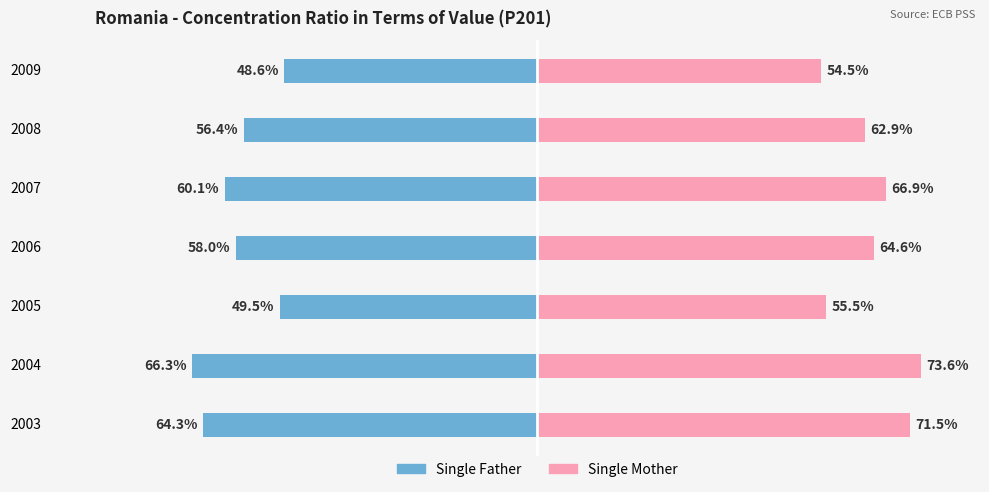

Reading left to right, transcribe all the data shown in this chart.

Single Father: -0.6	-0.7	-0.5	-0.6	-0.6	-0.6	-0.5
Single Mother: 0.7	0.7	0.6	0.6	0.7	0.6	0.5